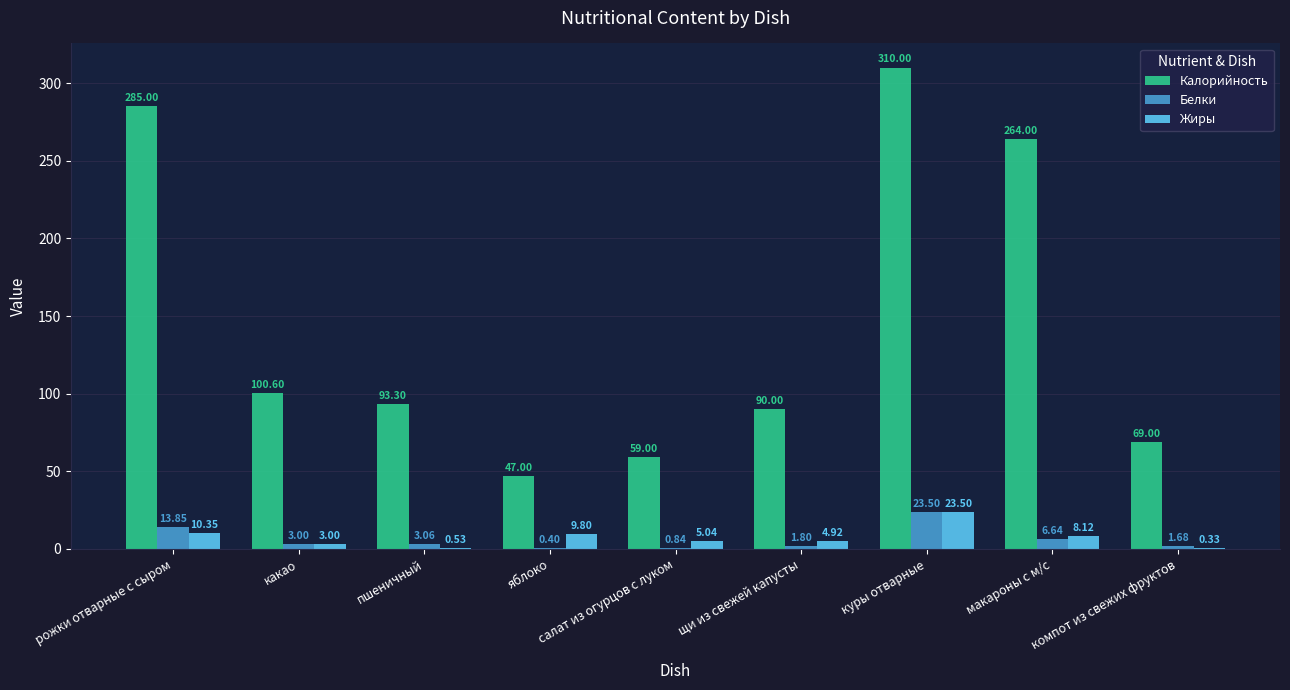

The value of Жиры at яблоко is 9.8. True or false?

True